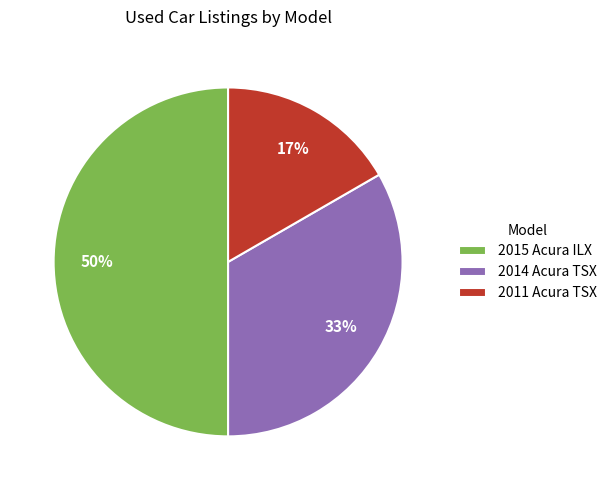

To the nearest percent, what is the average slice percentage?

33%